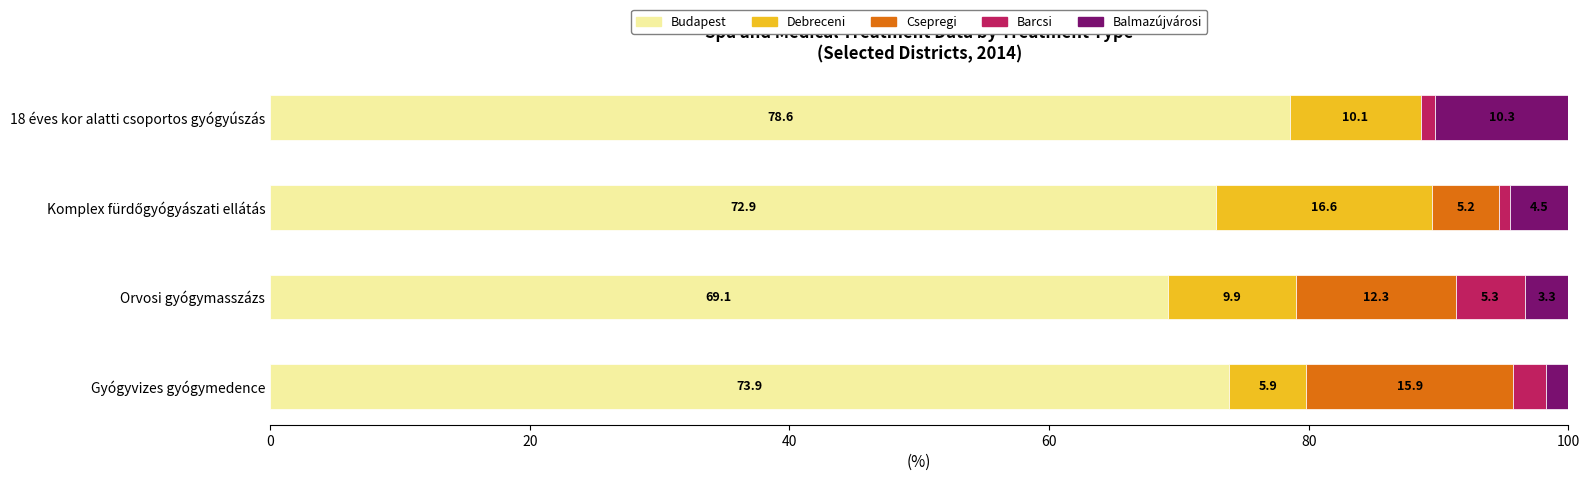

What is the maximum value for Budapest?

78.6